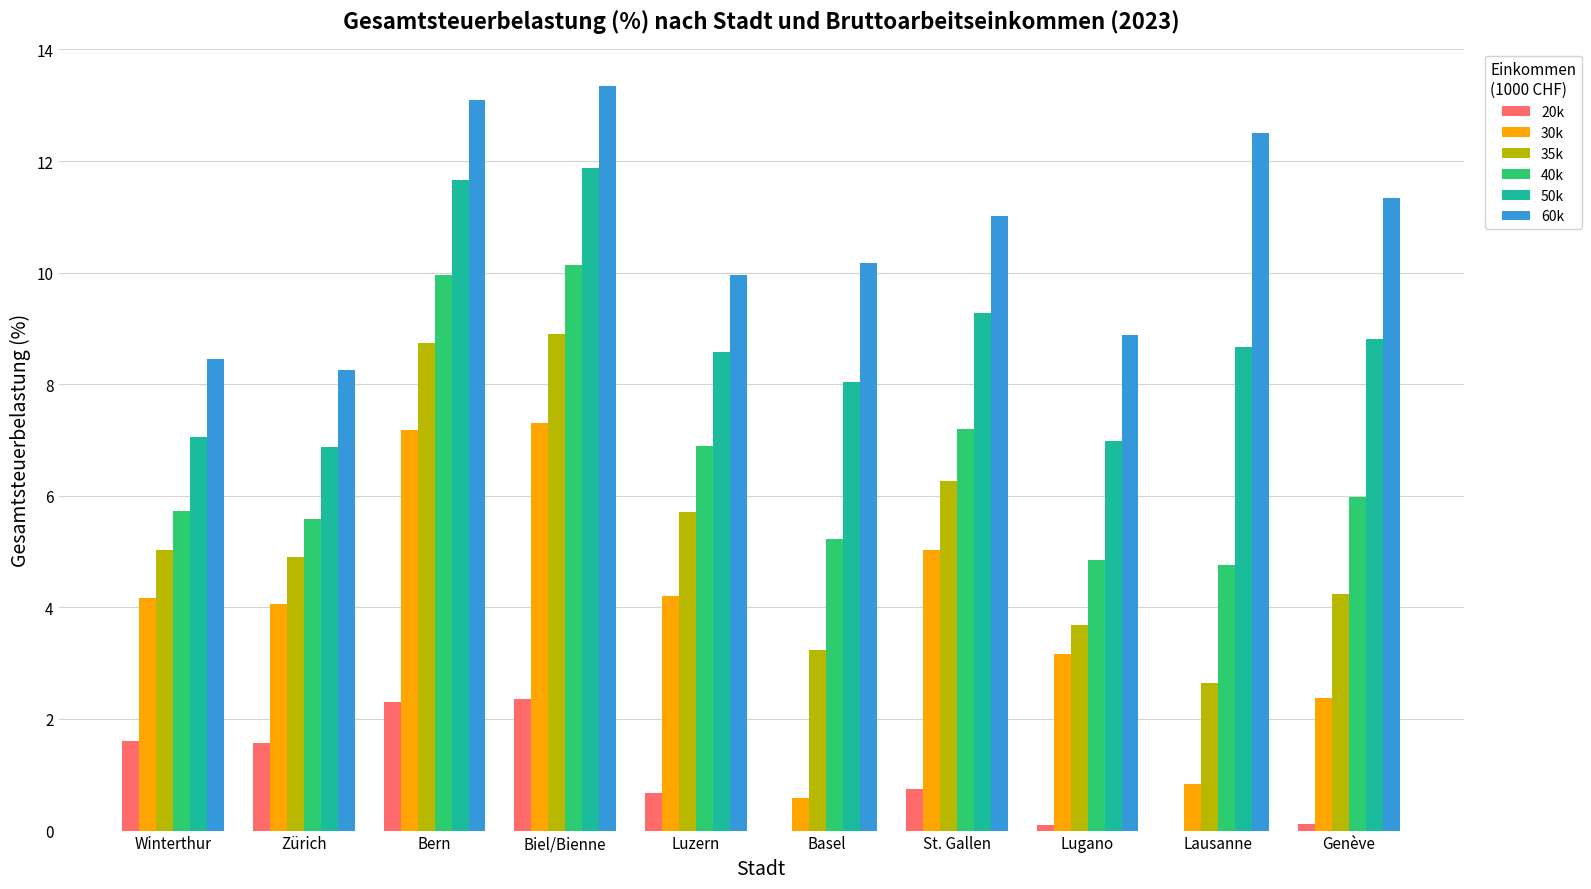

What is the maximum value shown in the chart?

13.3